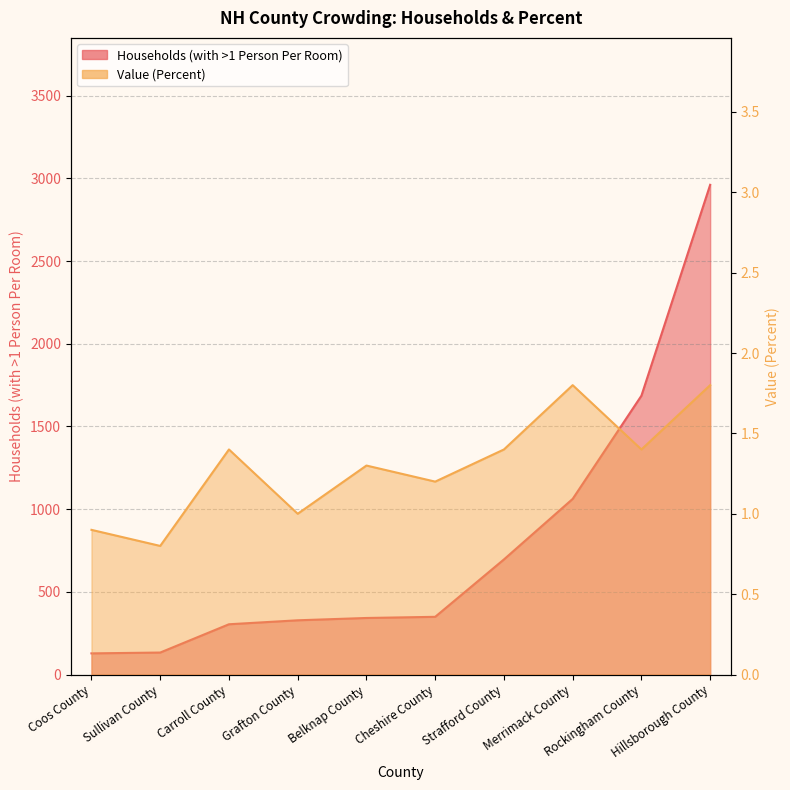

What is the label of the 2nd point from the left?

Sullivan County